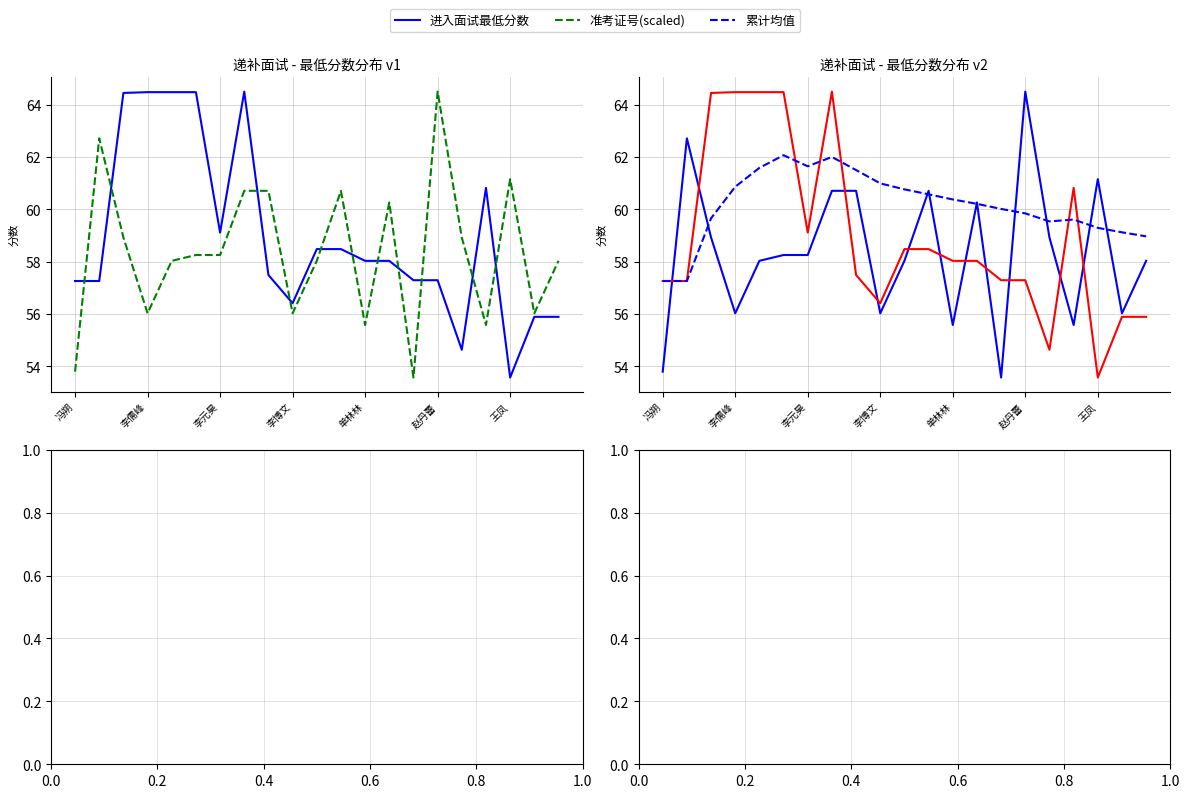

Does the chart display data point markers on the line(s)?

No